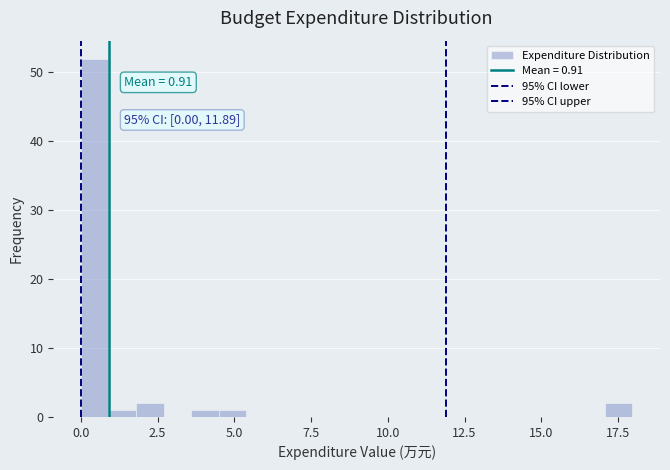

Around what value on the x-axis is the tallest bar? Give the approximate position of its centre, as read against the axis.

0.5